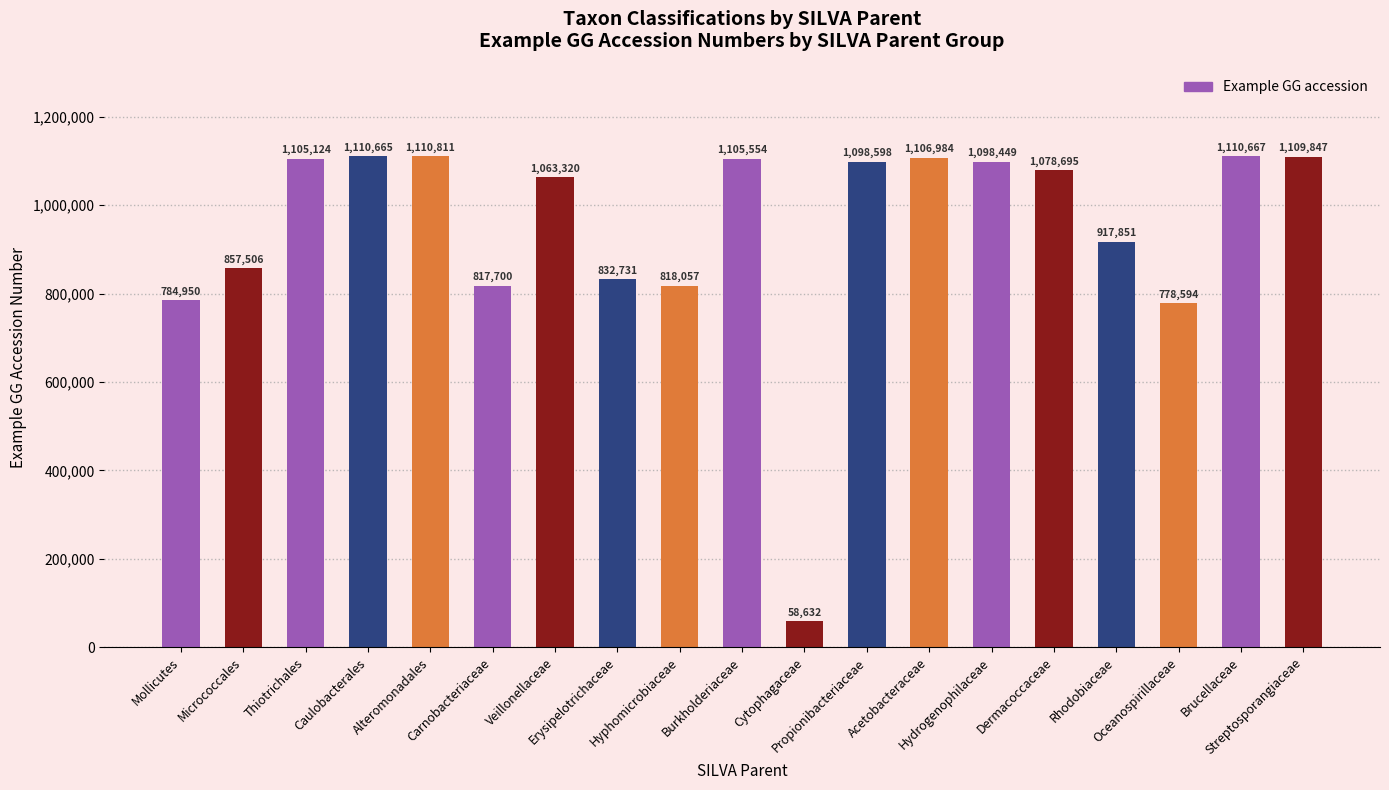

How many distinct data groups are displayed?

1